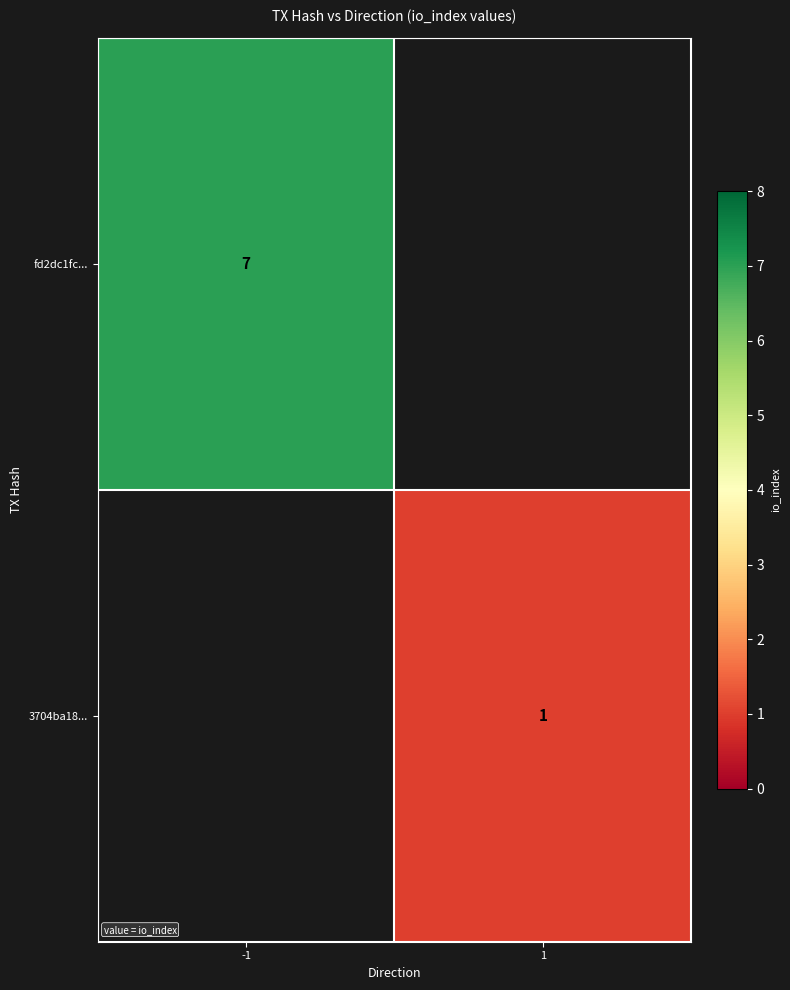

True or false: fd2dc1fc... has a value of 7 at -1.

True